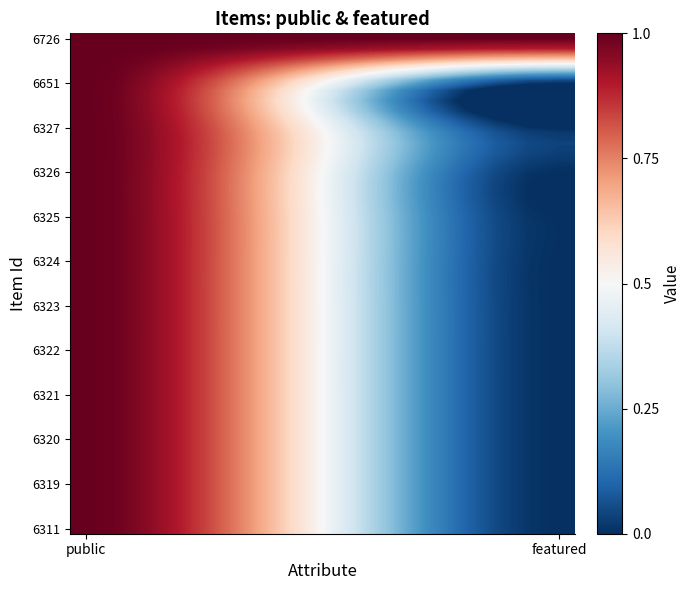

At which label does 6319 reach its minimum?

featured